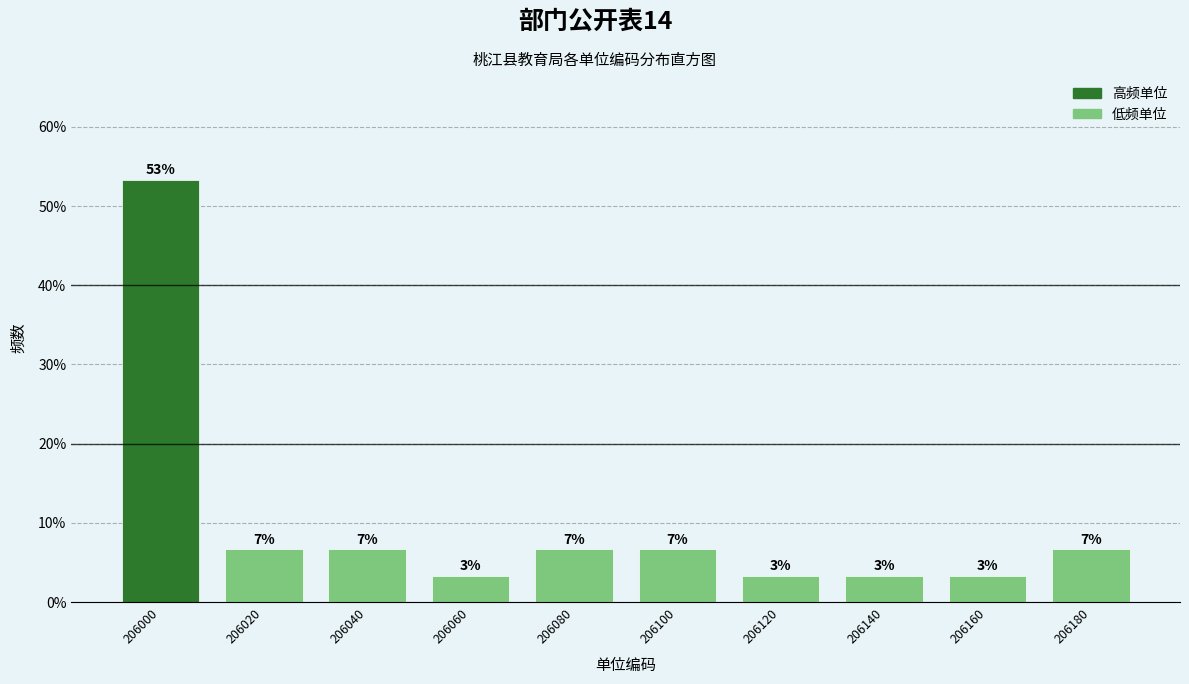

Are the bars horizontal?

No